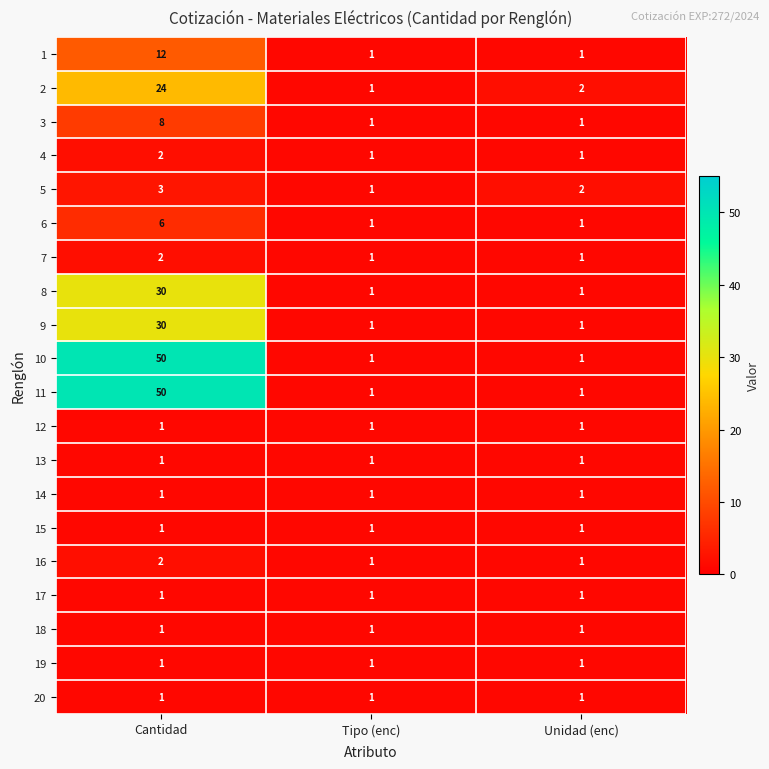

What is the total value across all series at Tipo (enc)?

20